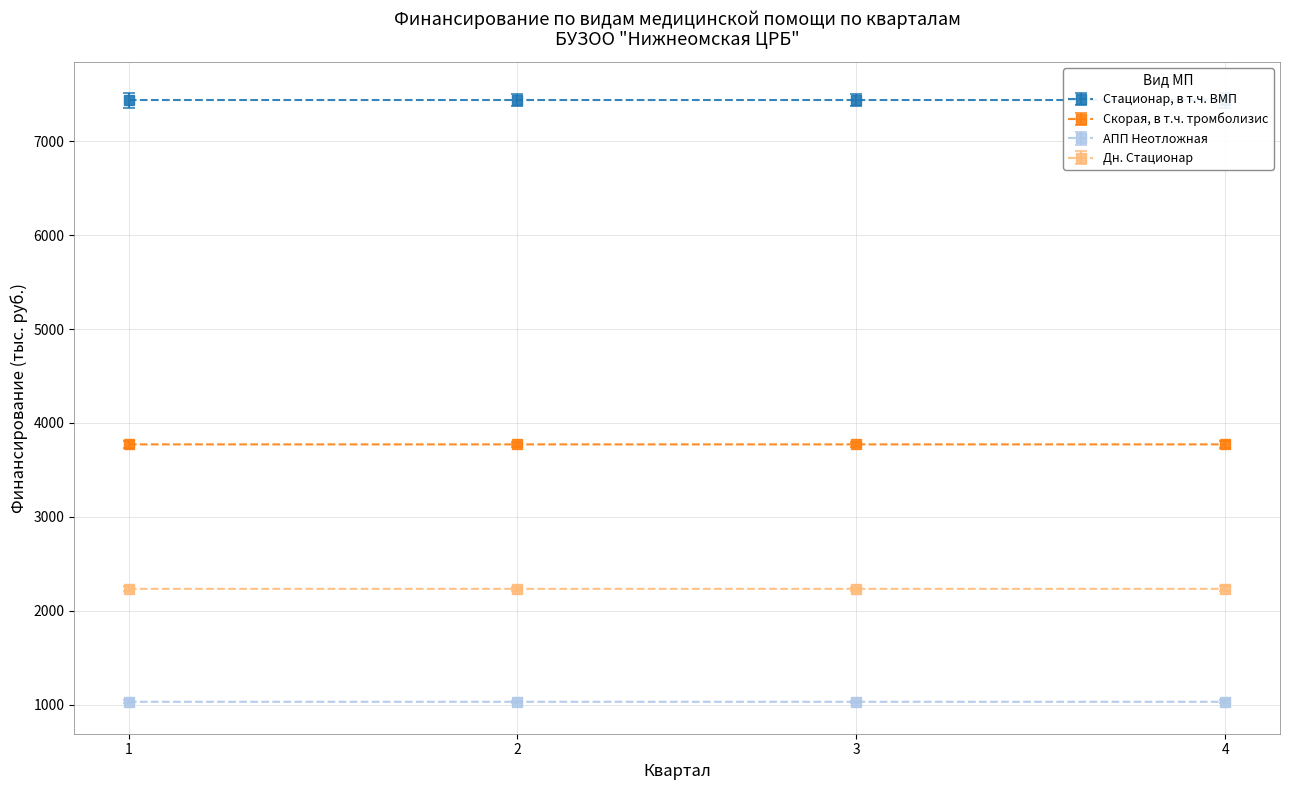

What is the total value across all series at 4?

14476.9